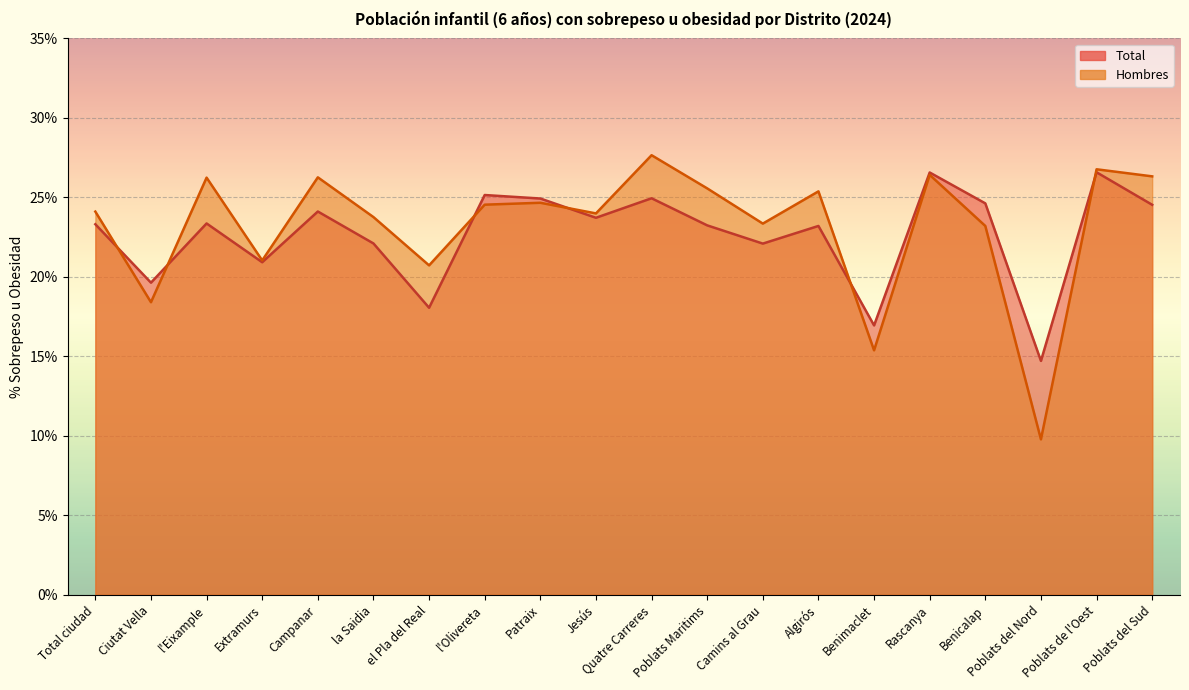

What value does the Total series have at Campanar?

24.1